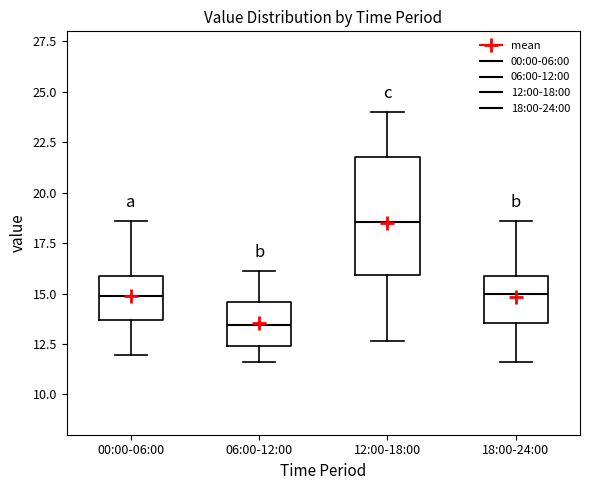

Reading left to right, read every box against the y-axis: the position of its median line, the range the box covers, and the ends of its whiskers. The values are not printed on the chart, so give them approximately, as read against the axis.

00:00-06:00: median 15.0, box 13.5 to 16.0, whiskers 12.0 to 18.5
06:00-12:00: median 13.5, box 12.5 to 14.5, whiskers 11.5 to 16.0
12:00-18:00: median 18.5, box 16.0 to 22.0, whiskers 12.5 to 24.0
18:00-24:00: median 15.0, box 13.5 to 16.0, whiskers 11.5 to 18.5